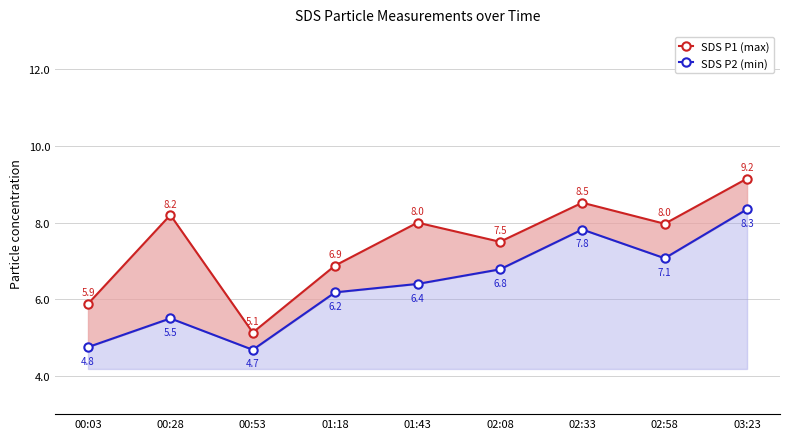

At which category is the sum across all series the highest?

03:23